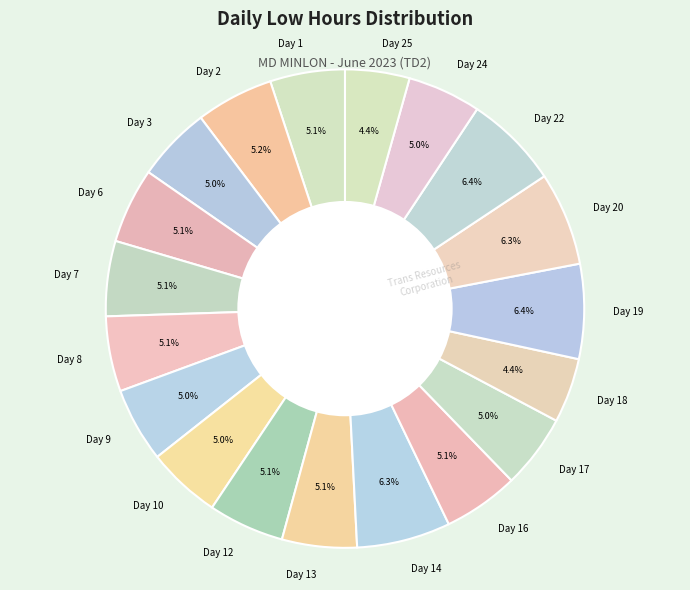

Combined, what portion of the pie is Day 6 and Day 20?

11.4%